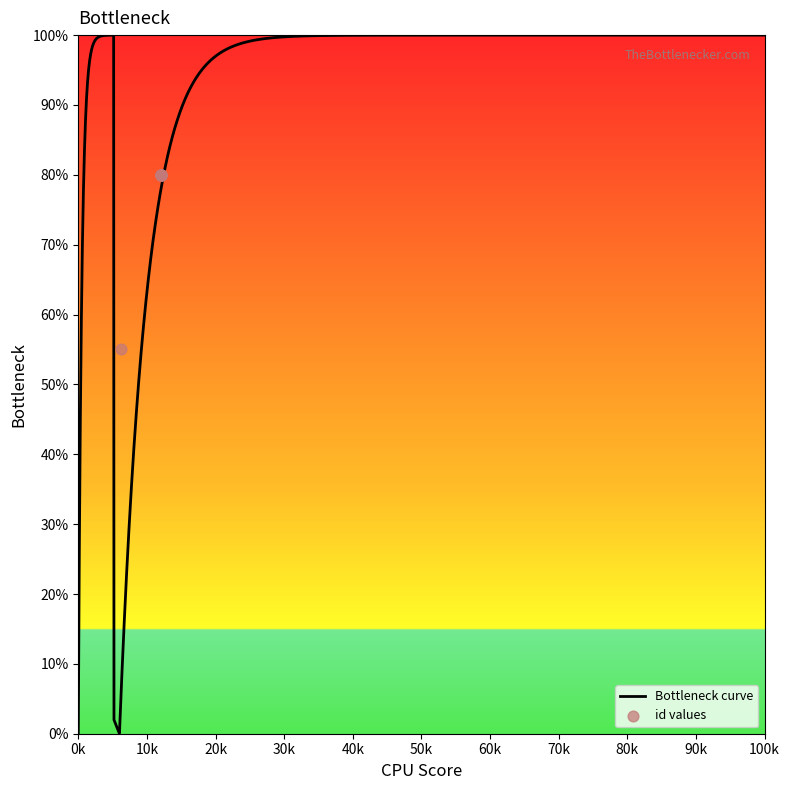

Between 7507 and 7507, which is larger?

7507